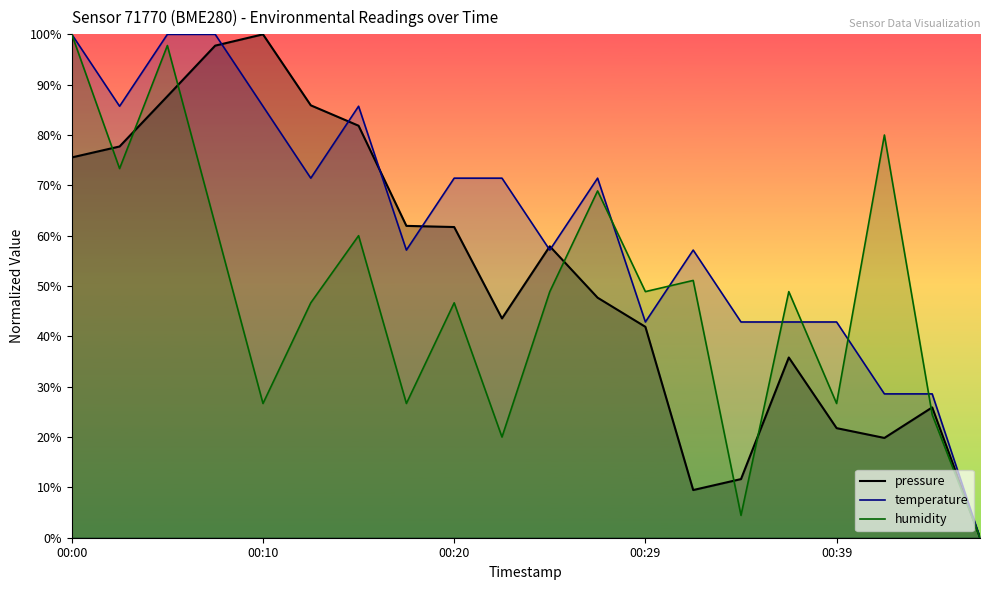

What is the difference between the maximum and second lowest values in the temperature_line series?

71.4